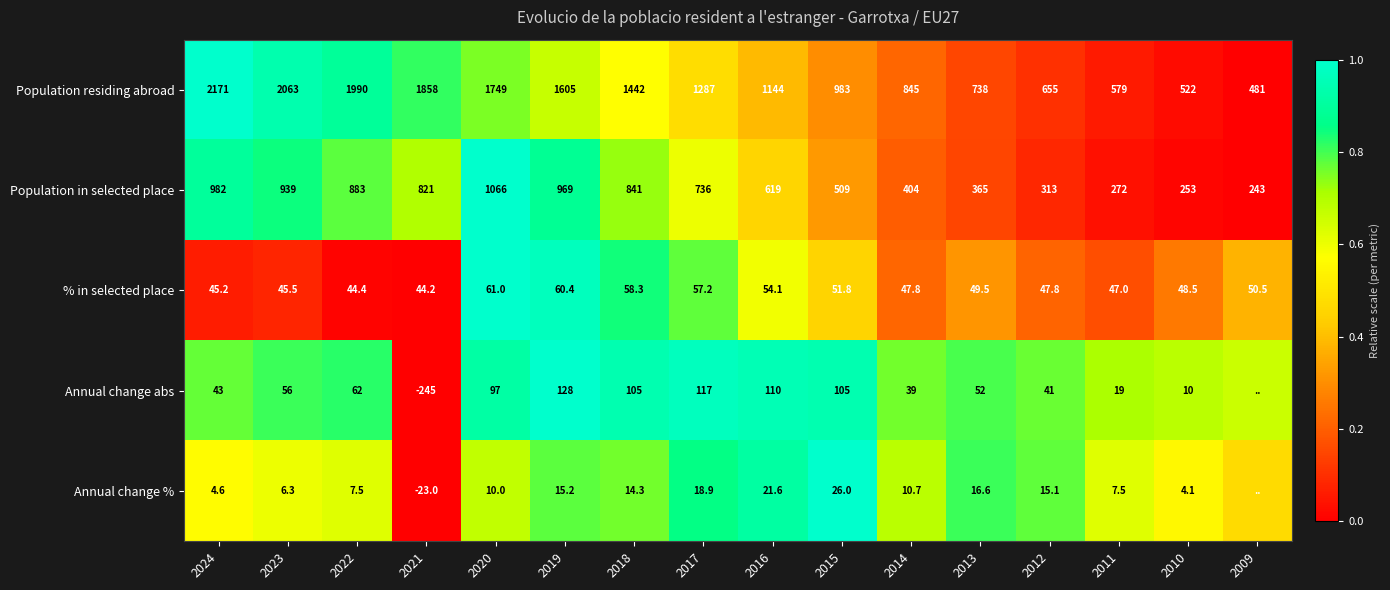

At 2015, list the series in order from largest to smallest.

Population residing abroad, Population in selected place, Annual change abs, % in selected place, Annual change %